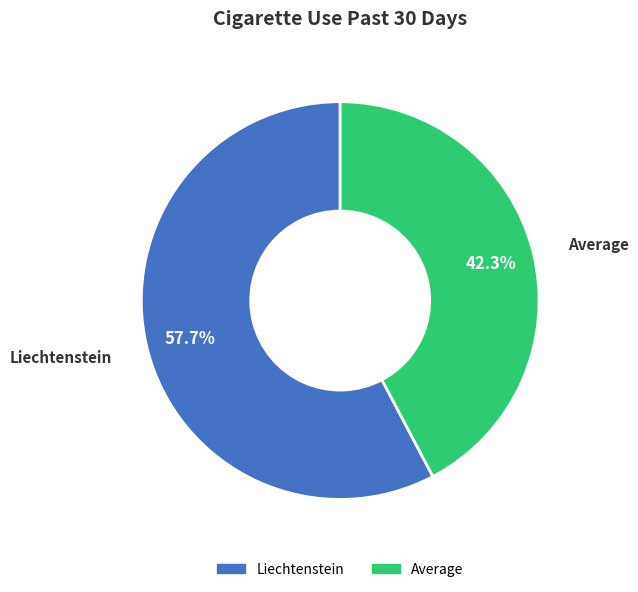

What portion of the pie excludes Liechtenstein?

42.3%